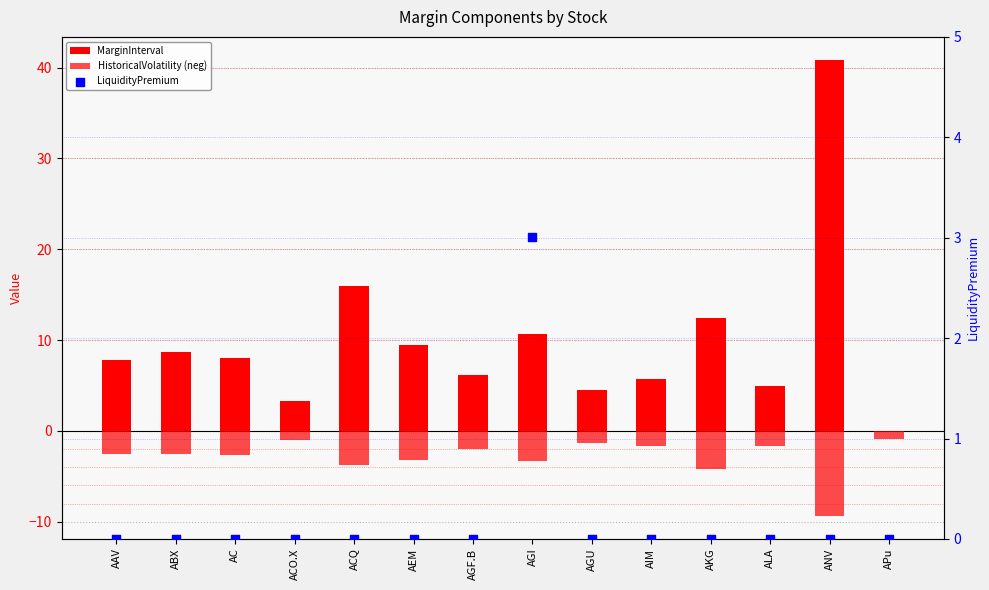

Which series has the largest total across all categories?

MarginInterval